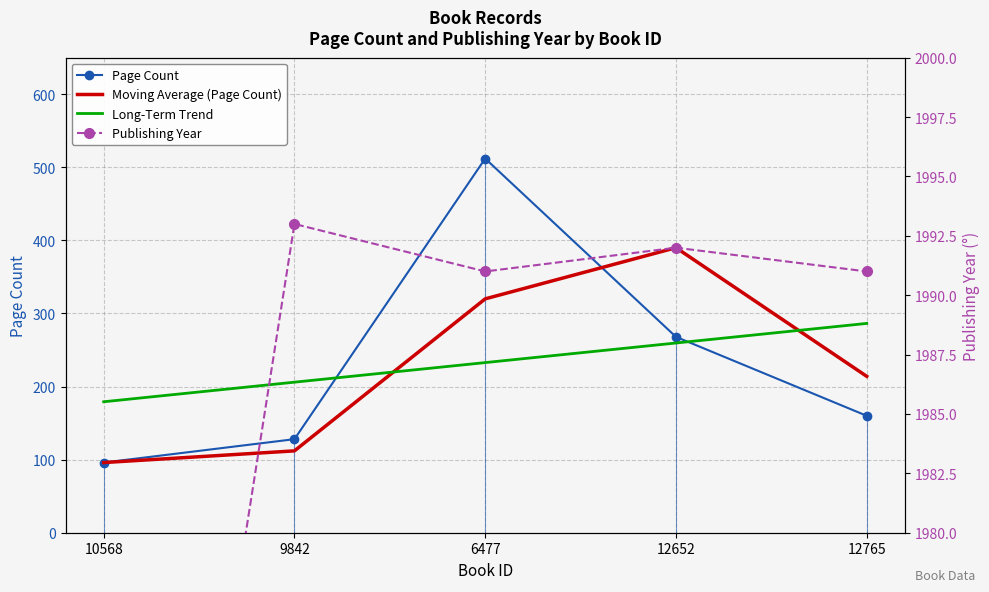

What is the sum of all Moving Average (Page Count) values?

1132.0